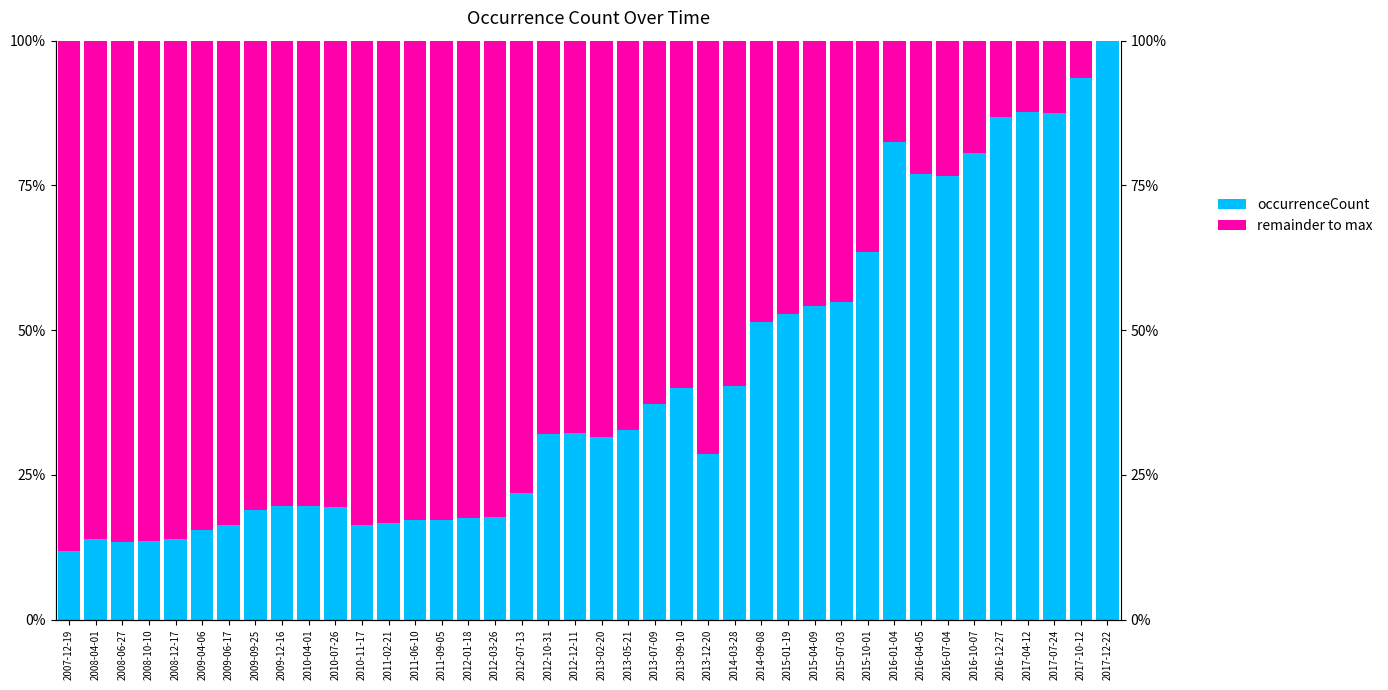

At which label does remainder to max first exceed 68?

2007-12-19